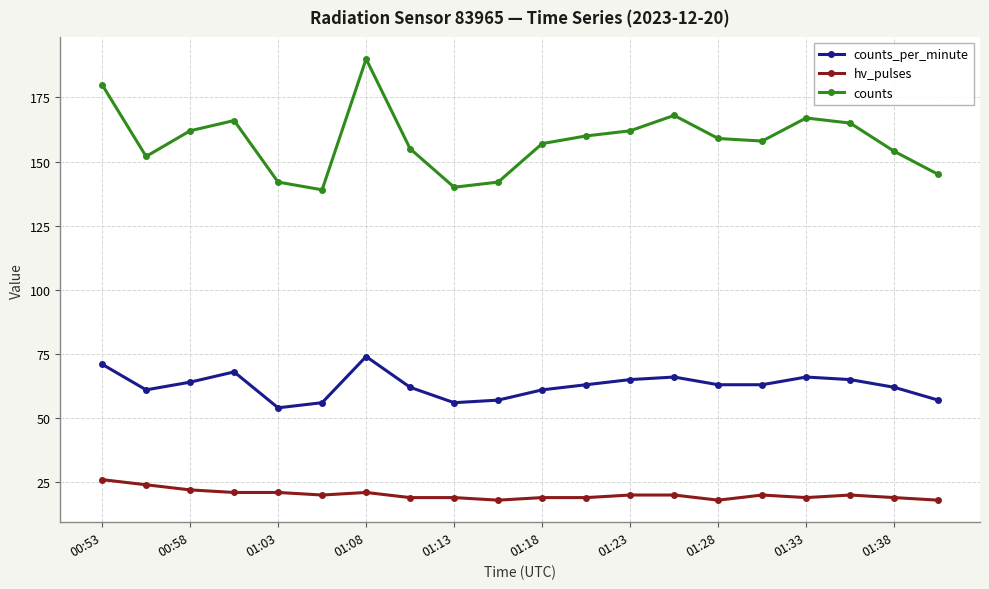

True or false: hv_pulses and counts_per_minute intersect in this chart.

False